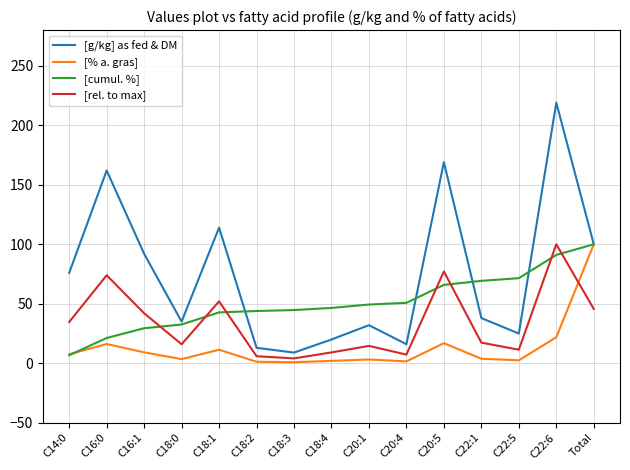

Which series has the largest range (max minus min)?

[g/kg] as fed & DM